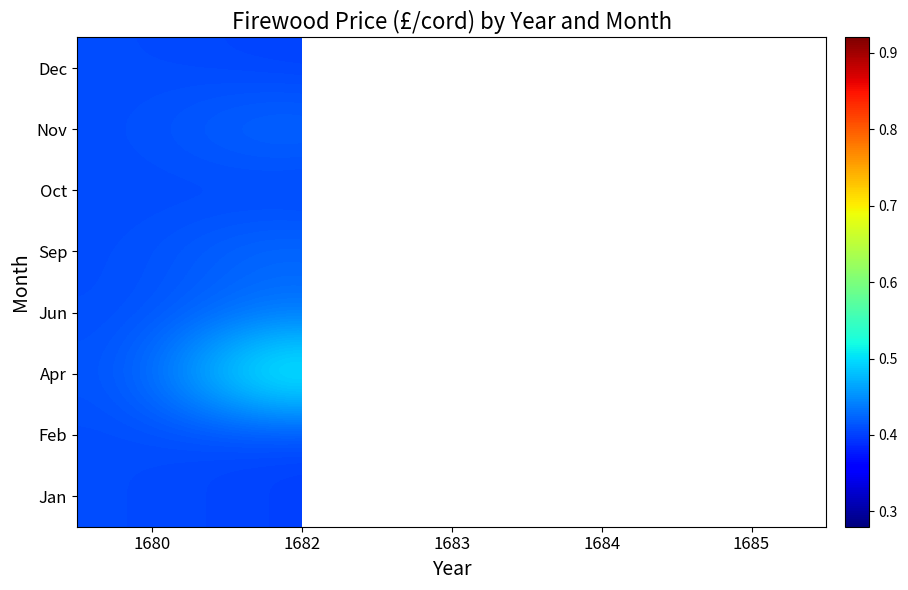

Which category has the highest value in the Apr series?

1682